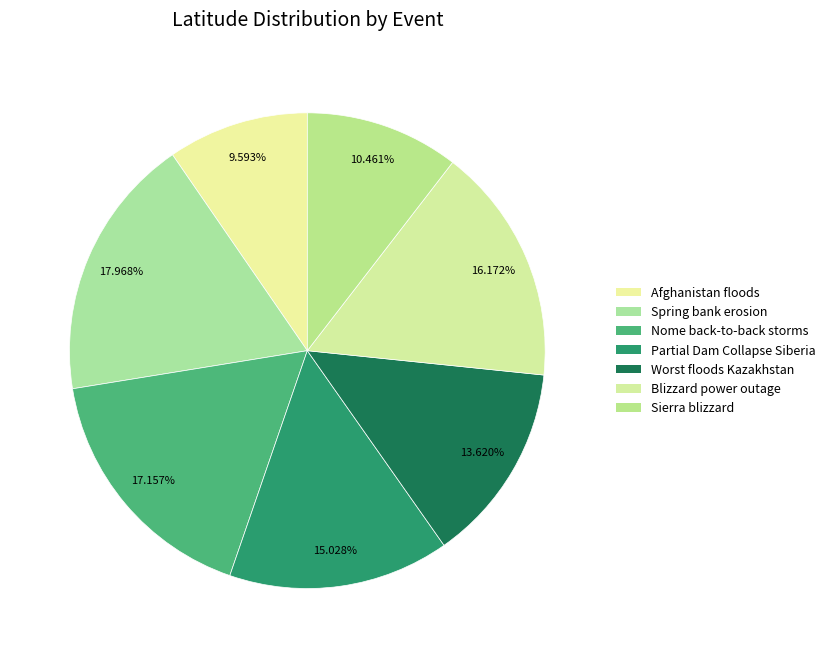

How many slices are in this pie chart?

7